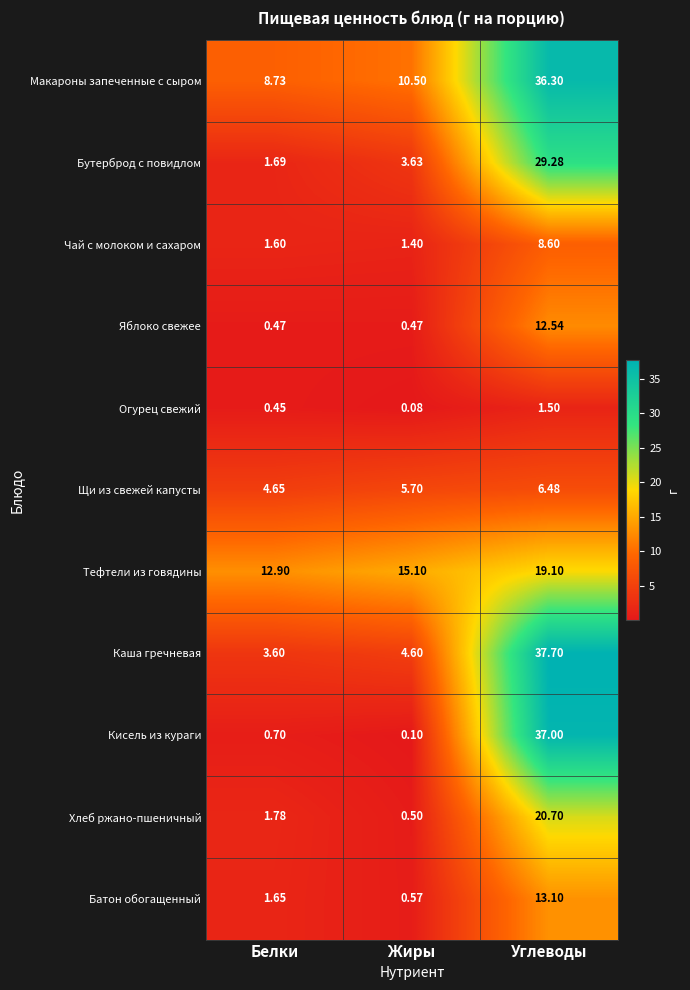

Where does the Щи из свежей капусты series first go above 5?

Жиры